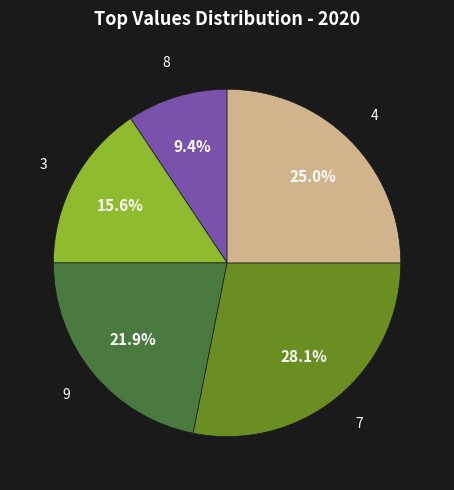

Is there a majority slice in this chart?

No